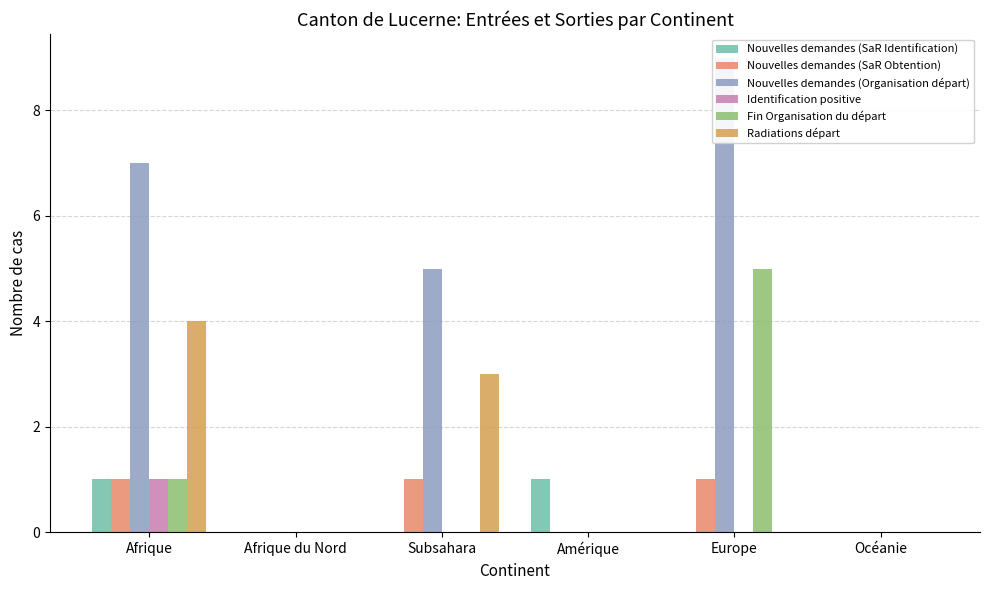

The Identification positive series shows 0 at Afrique du Nord. True or false?

True